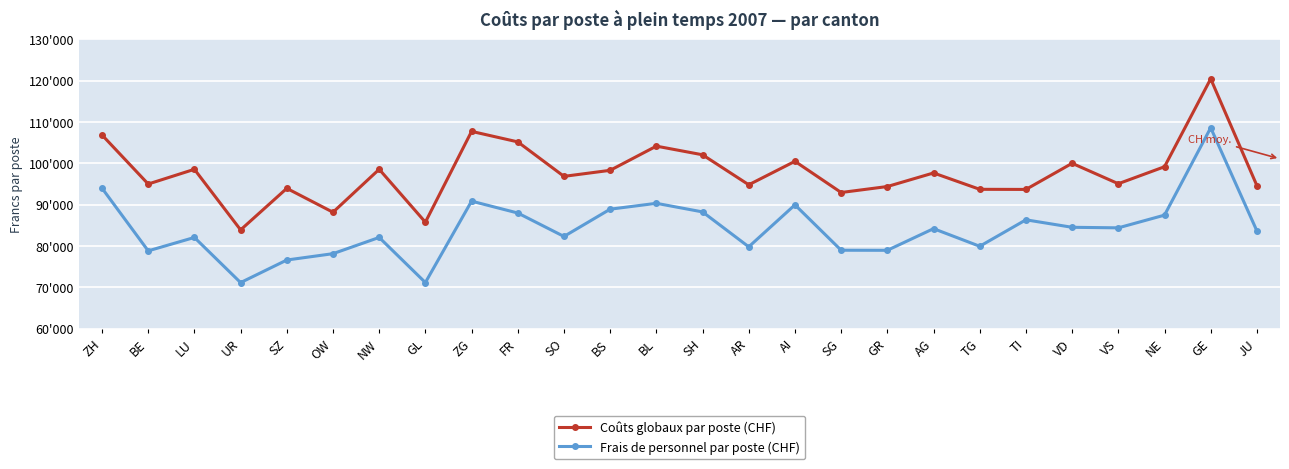

What is the maximum value for Coûts globaux par poste (CHF)?

120451